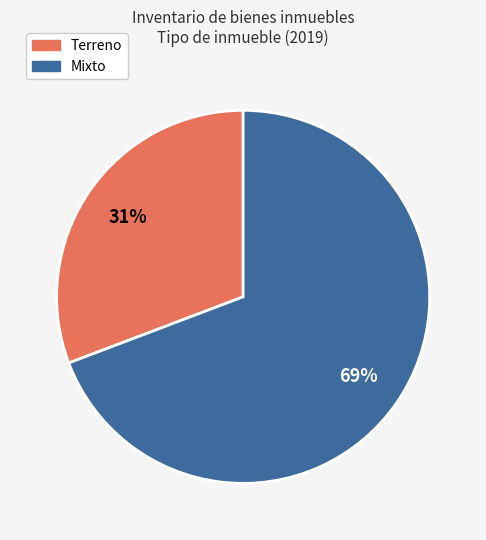

Do Mixto and Terreno together represent more than half of the pie?

Yes